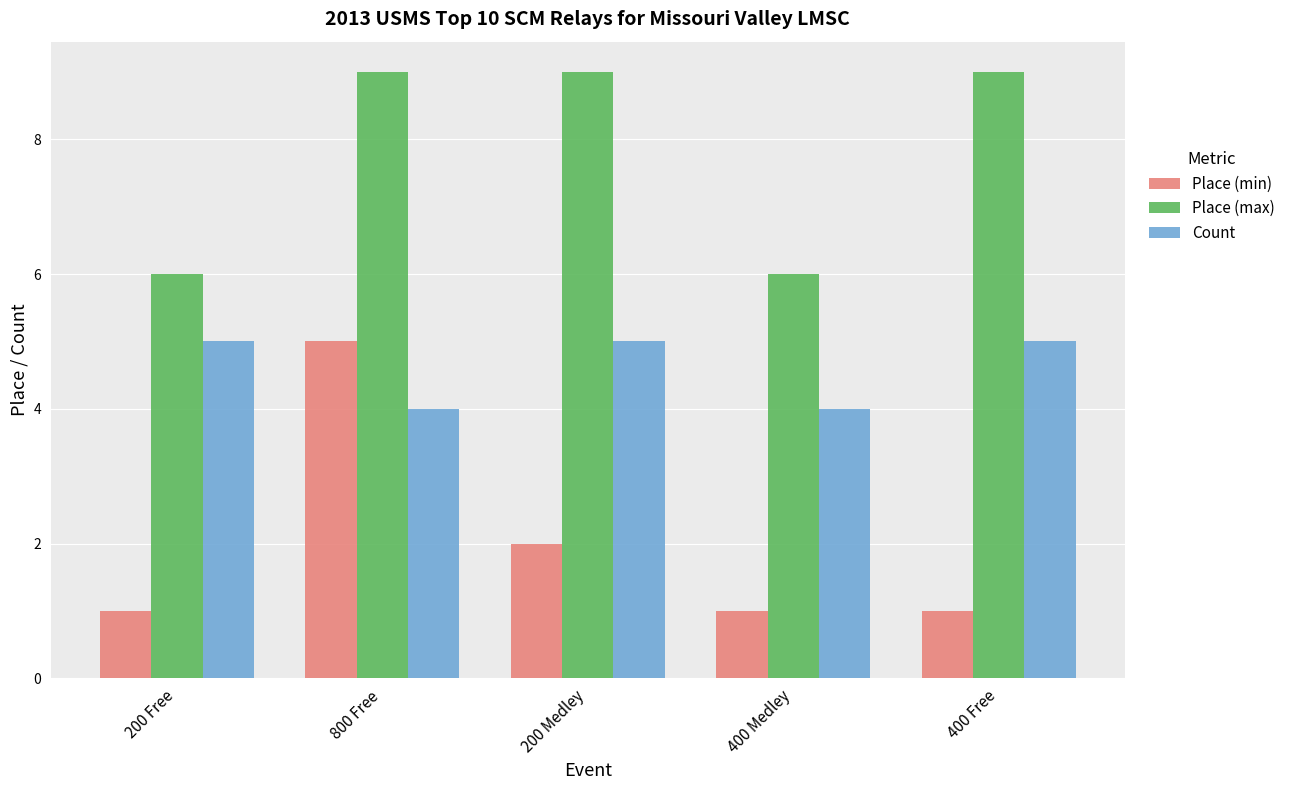

Rank the series at 400 Medley from highest to lowest value.

Place (max), Count, Place (min)